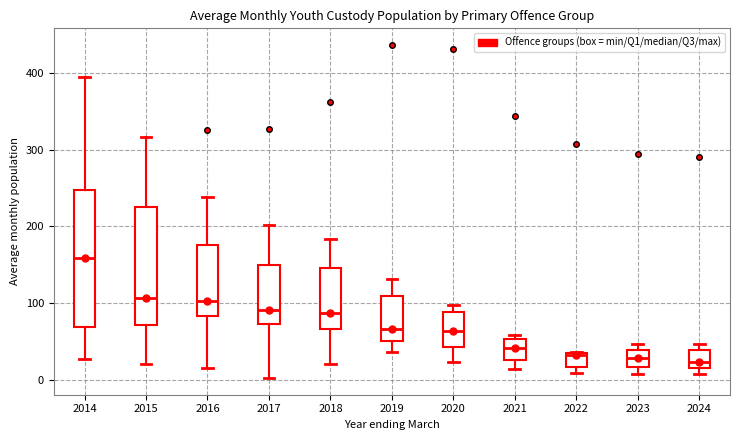

Where does the lower whisker of the box at x = 2015 end on the y-axis? The values are not printed on the chart, so give them approximately, as read against the axis.

20